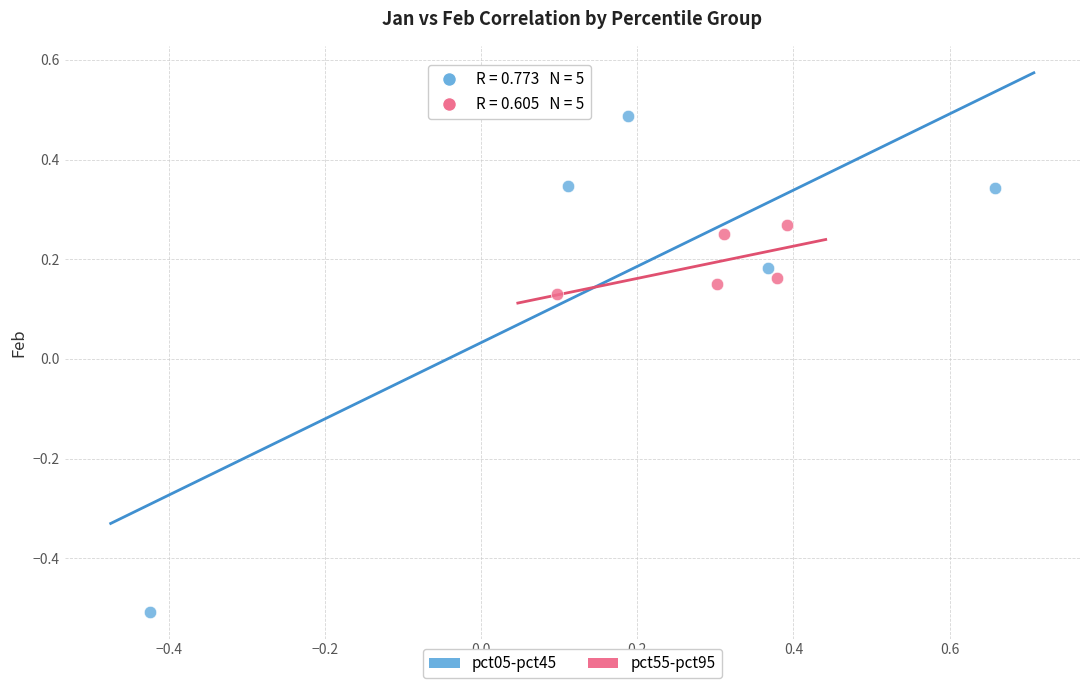

Which series has the largest Y range (max minus min)?

pct05-pct45